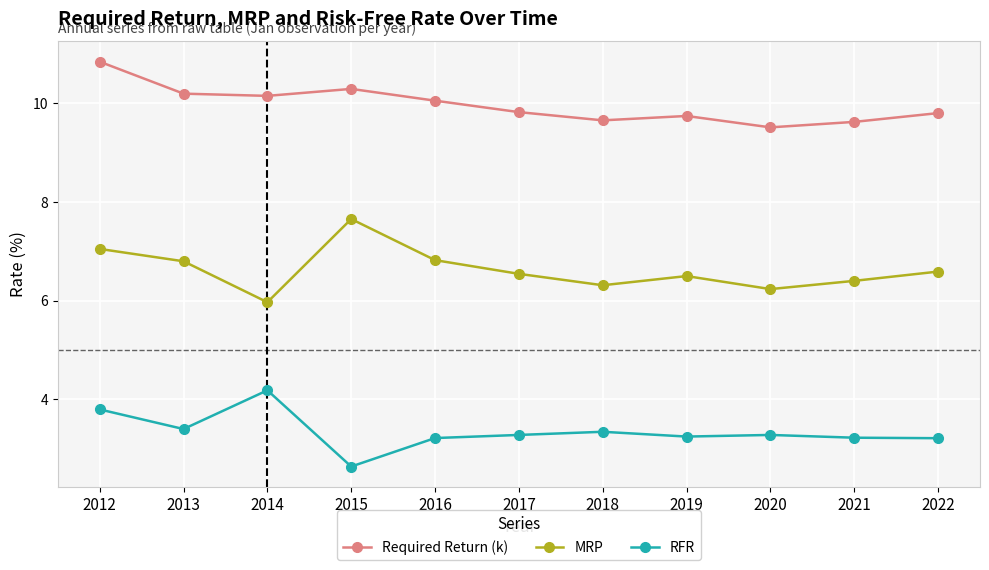

List the series in order of their overall mean, highest first.

Required Return (k), MRP, RFR